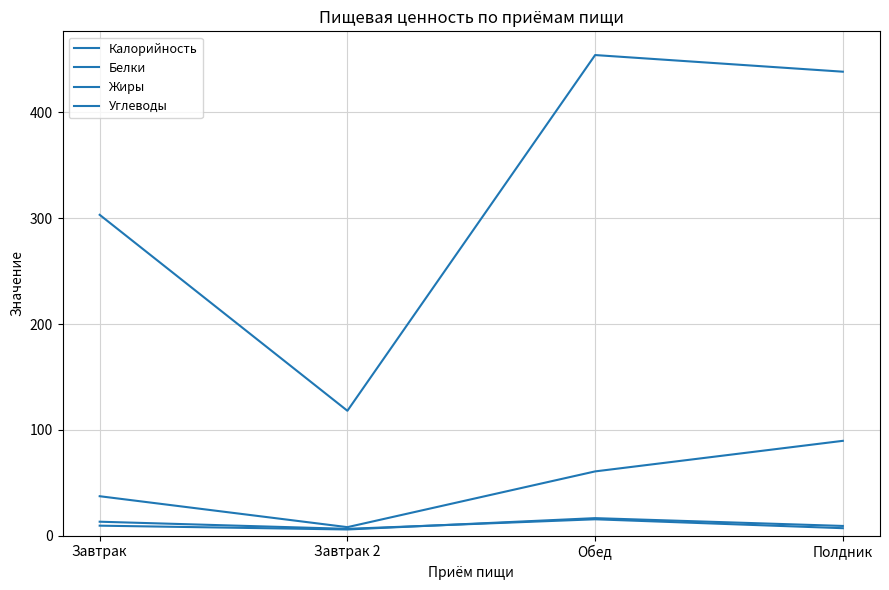

What is the value of the Жиры point at the 2nd from the left?

6.4